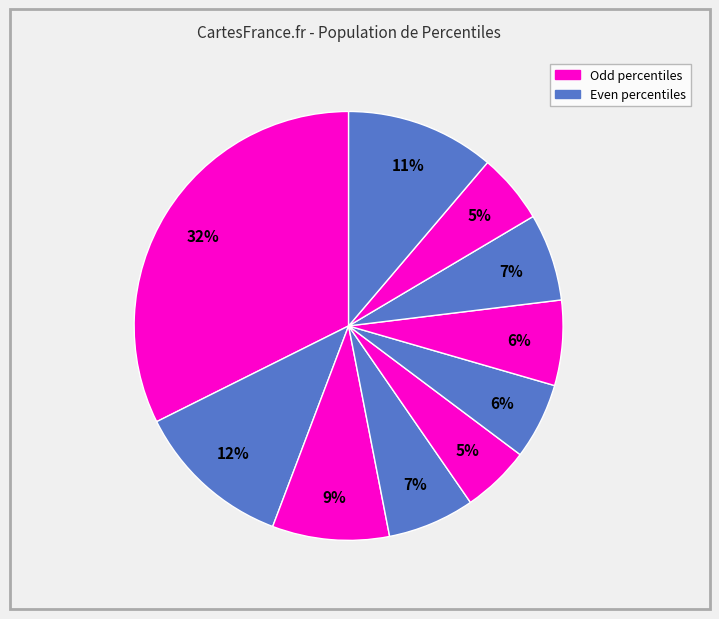

To the nearest percent, what is the average slice percentage?

10%